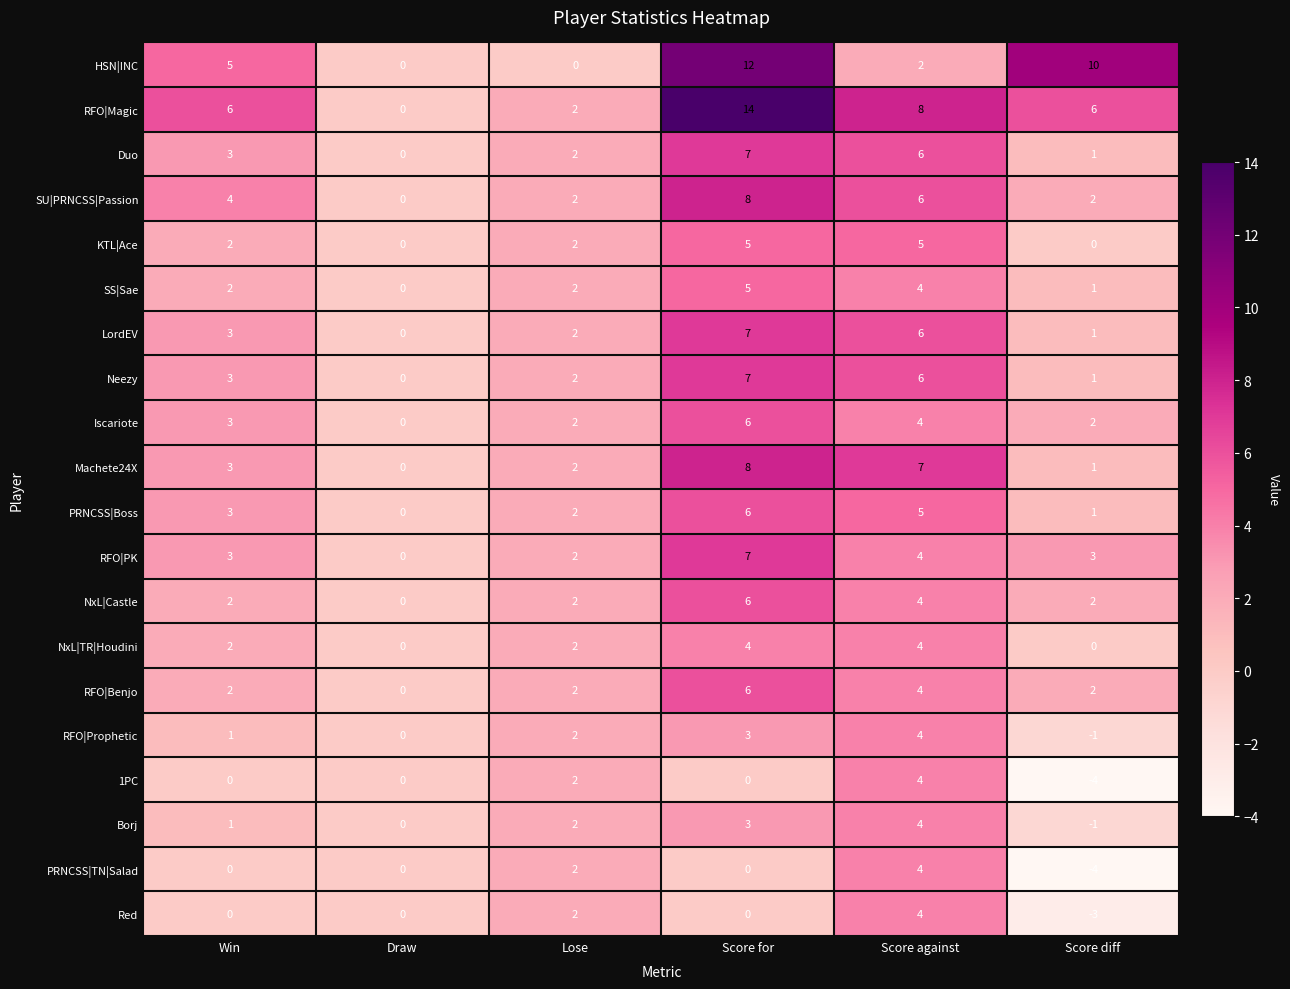

Which series has the largest range (max minus min)?

RFO|Magic